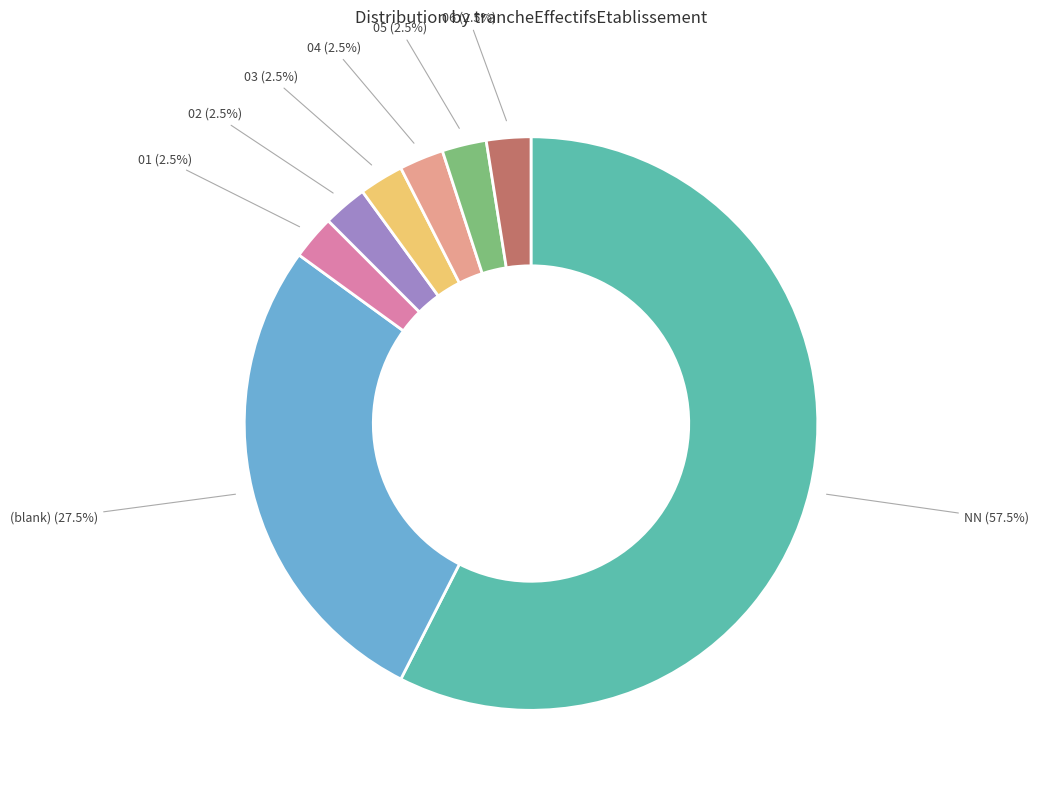

Does any single category account for the majority?

Yes